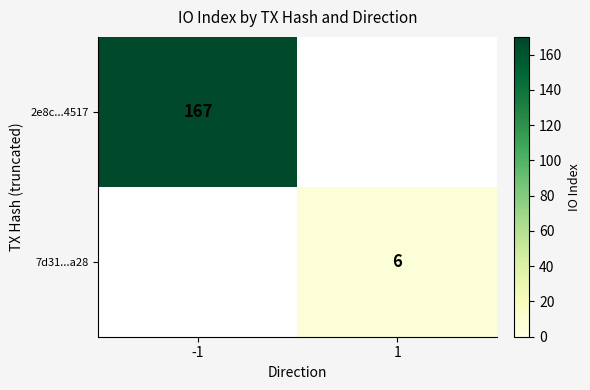

True or false: 7d31...a28 has a value of 0 at -1.

True